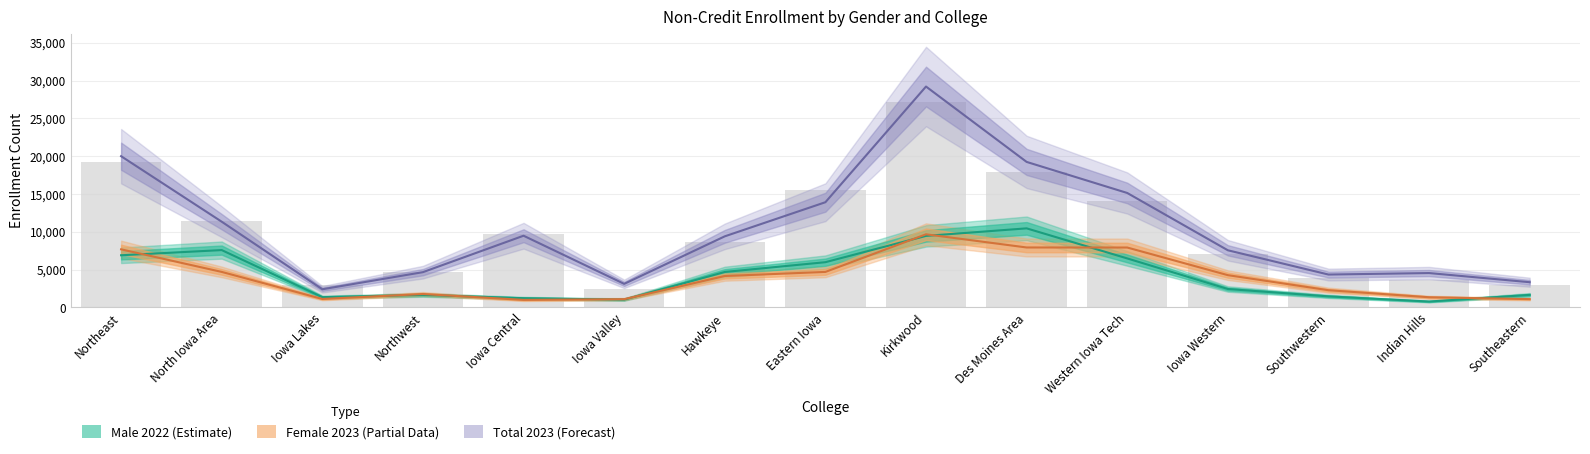

Reading left to right, extract all data points from this chart.

Male 2022 (Estimate): 6890	7574	1346	1643	1206	1022	4678	5973	9452	10449	6471	2424	1450	766	1647
Female 2023 (Partial): 7673	4687	1108	1761	986	1079	4143	4686	9664	7919	7913	4257	2266	1334	1087
Total 2023 (Forecast): 19996	11329	2391	4654	9474	3105	9394	13906	29211	19239	15129	7548	4337	4535	3324
Total 2022: 19186	11387	2917	4707	9719	2481	8630	15474	27151	17947	14046	7100	3933	3604	3012